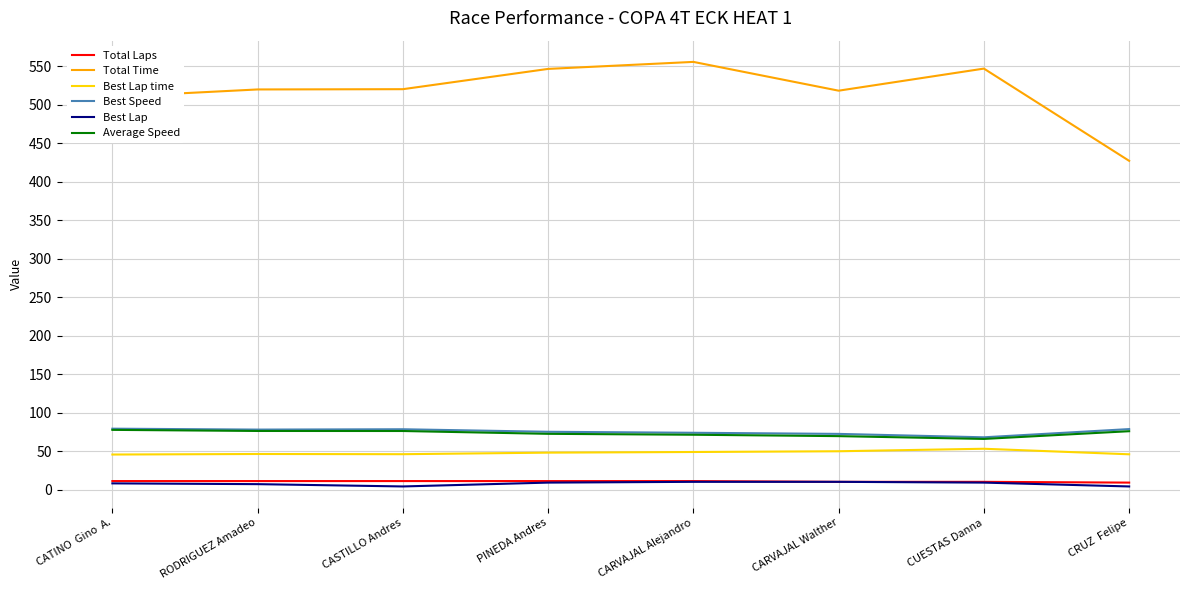

Which series has the largest range (max minus min)?

Total Time